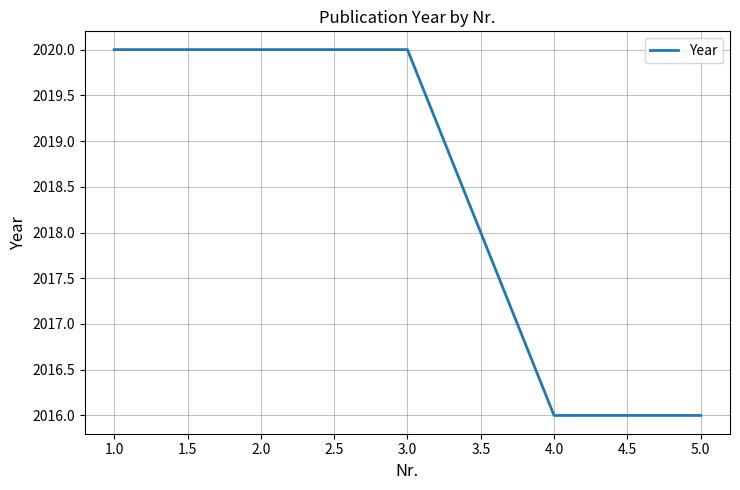

True or false: the data has more than 2 interior local peaks.

False